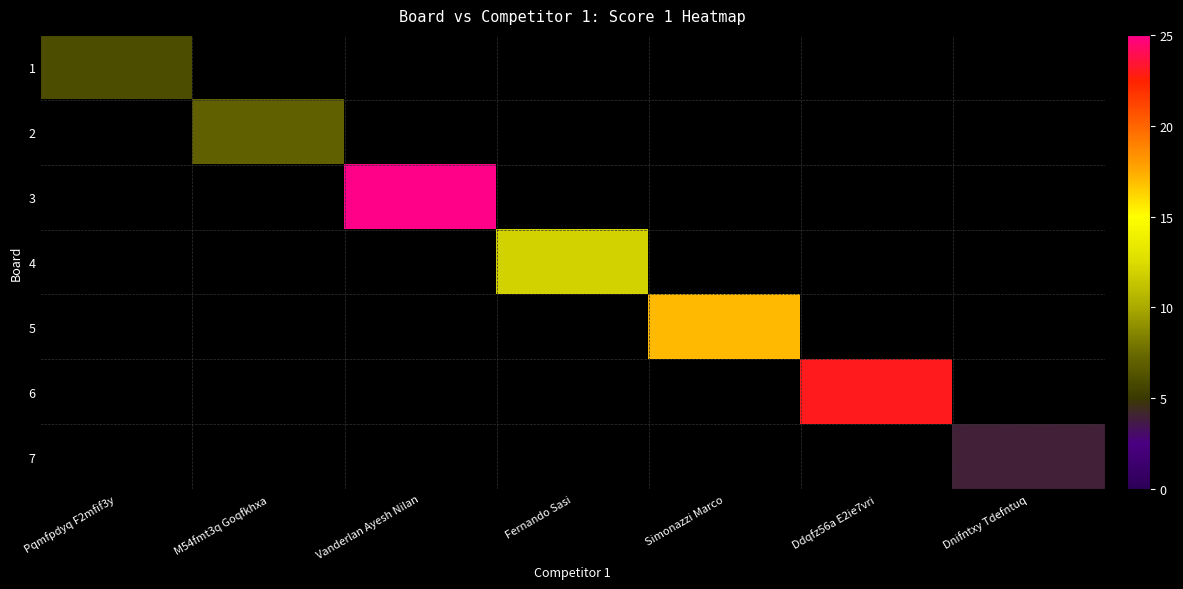

Is the value of 1 at Vanderlan Ayesh Nilan greater than the value of 4 at M54fmt3q Goqfkhxa?

No